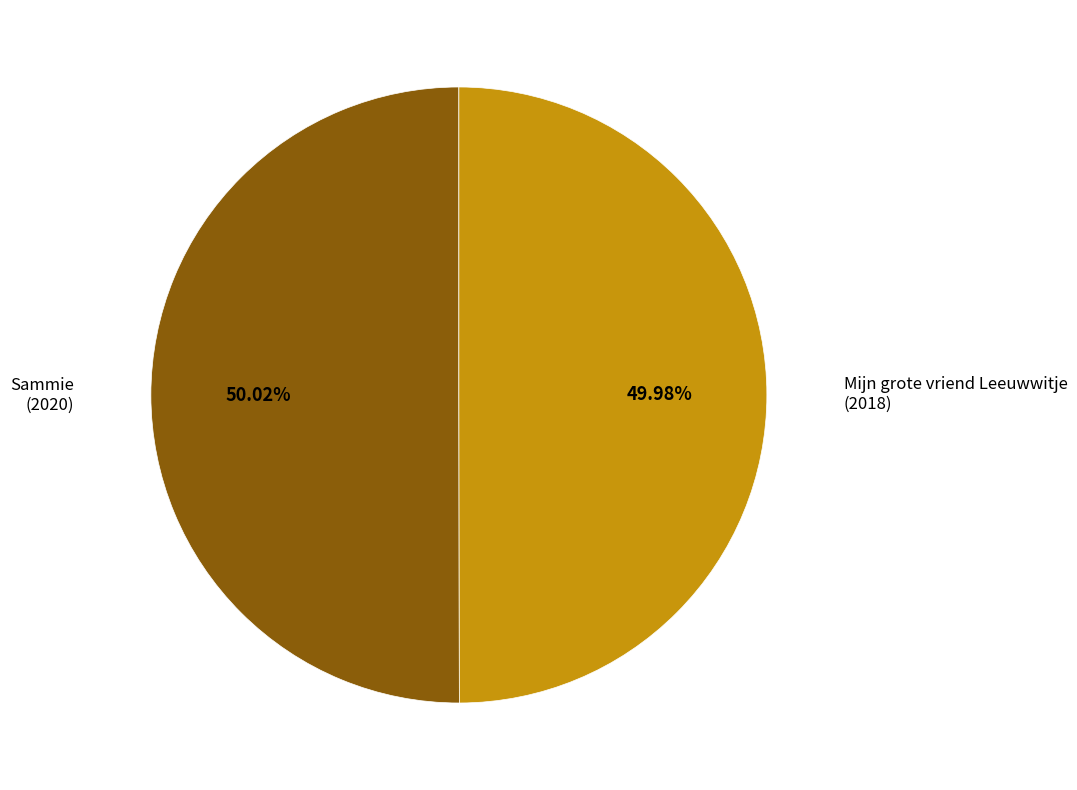

Count the number of slices in the pie.

2